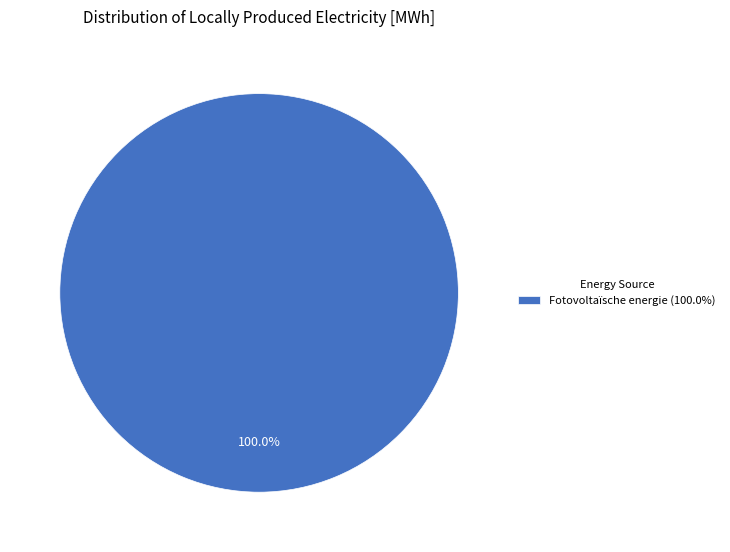

Does any single category account for the majority?

Yes